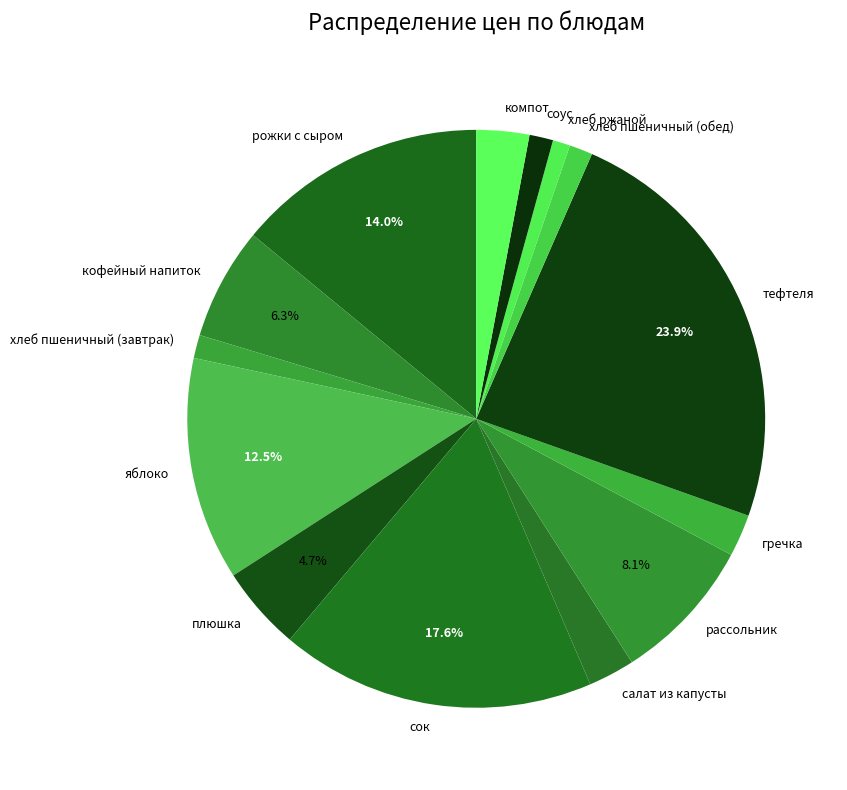

How many slices are in this pie chart?

14